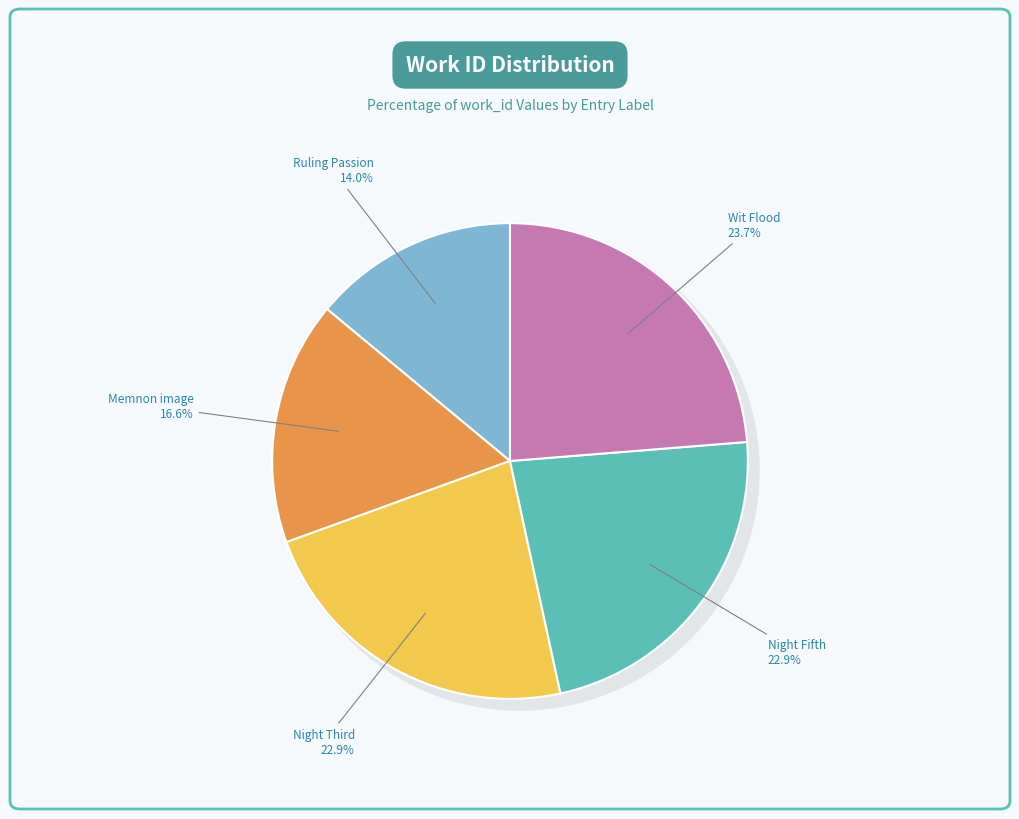

Which slice is the largest?

Wit Flood